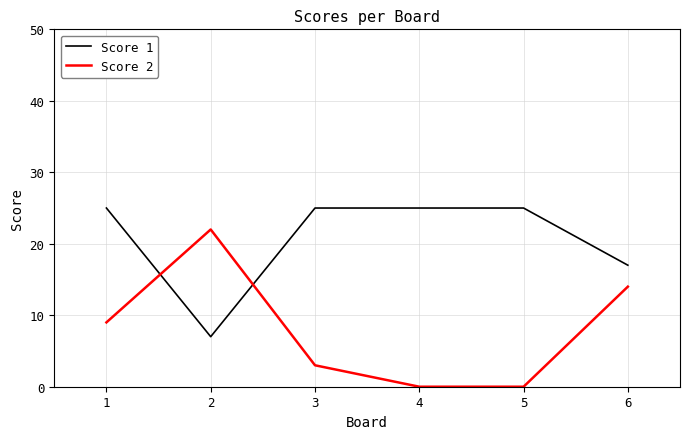

How many lines are shown in the chart?

2